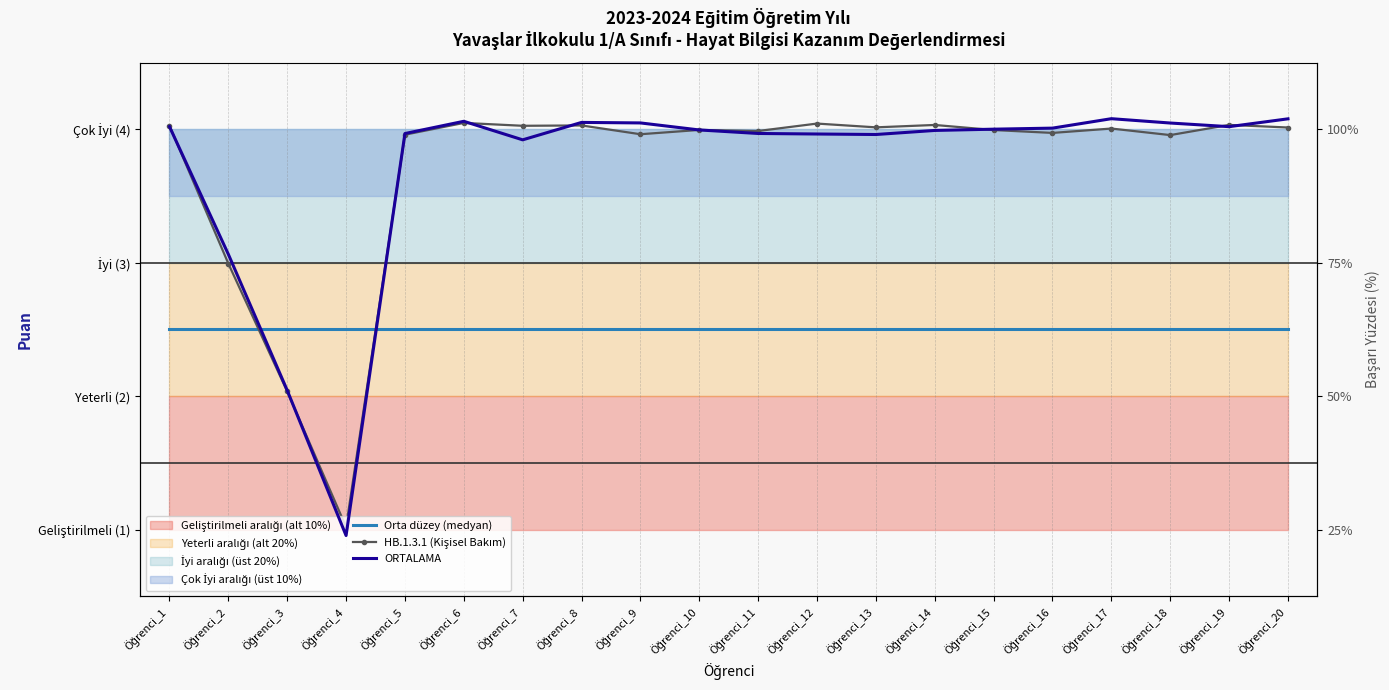

How many data points in ORTALAMA are above 4?

10